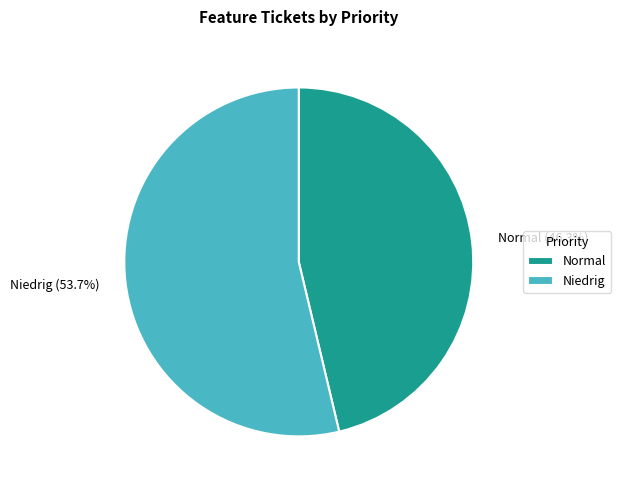

Is there a majority slice in this chart?

Yes